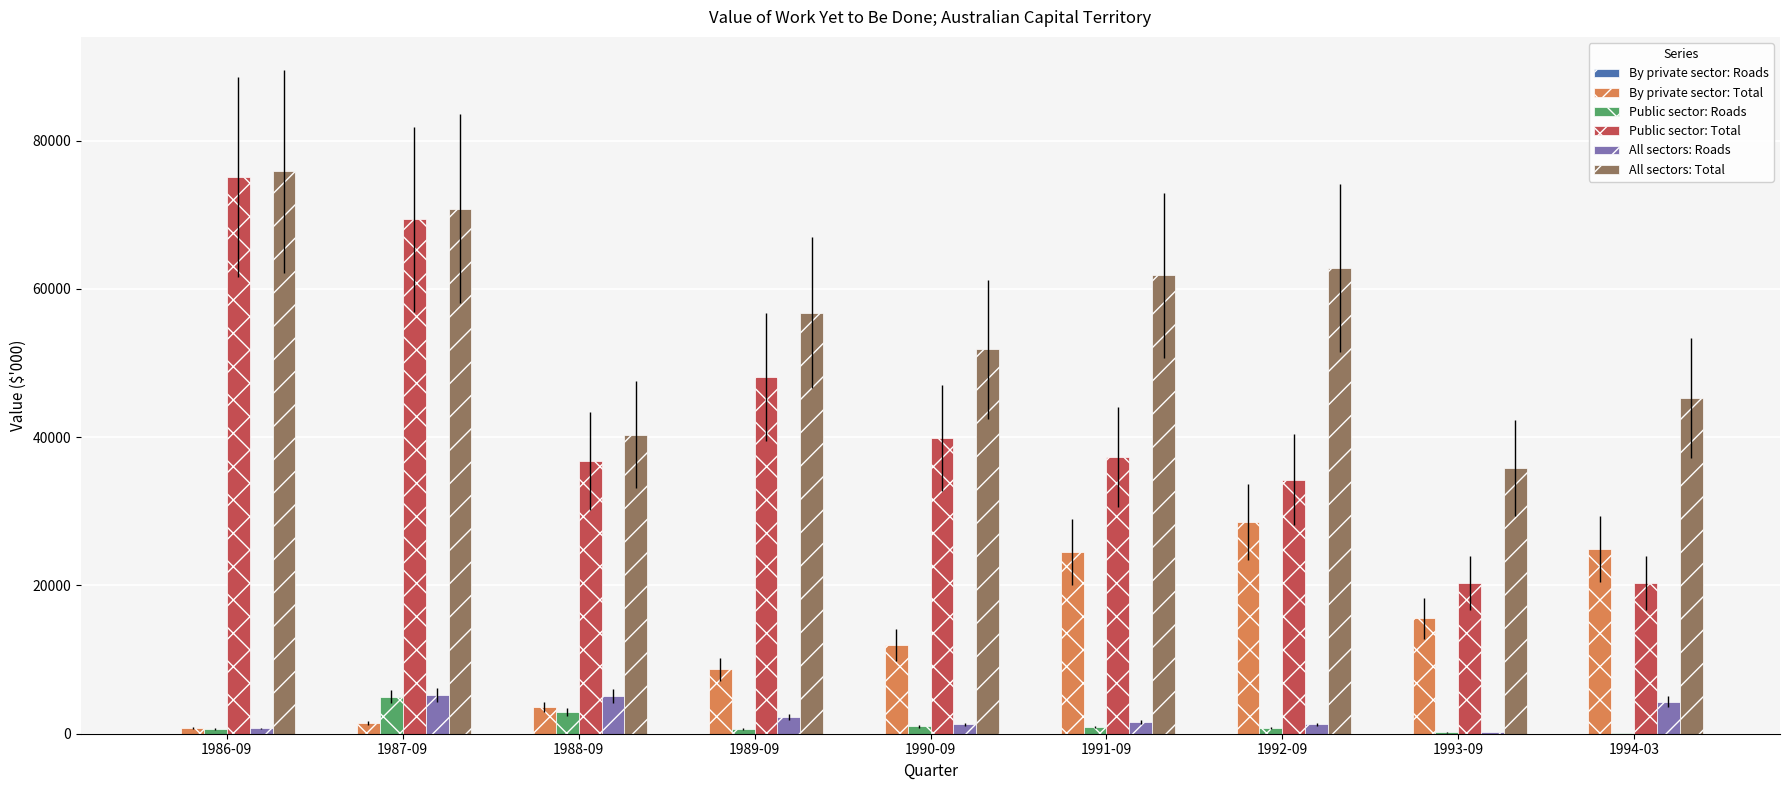

What is the total value across all series at 1990-09?

105879